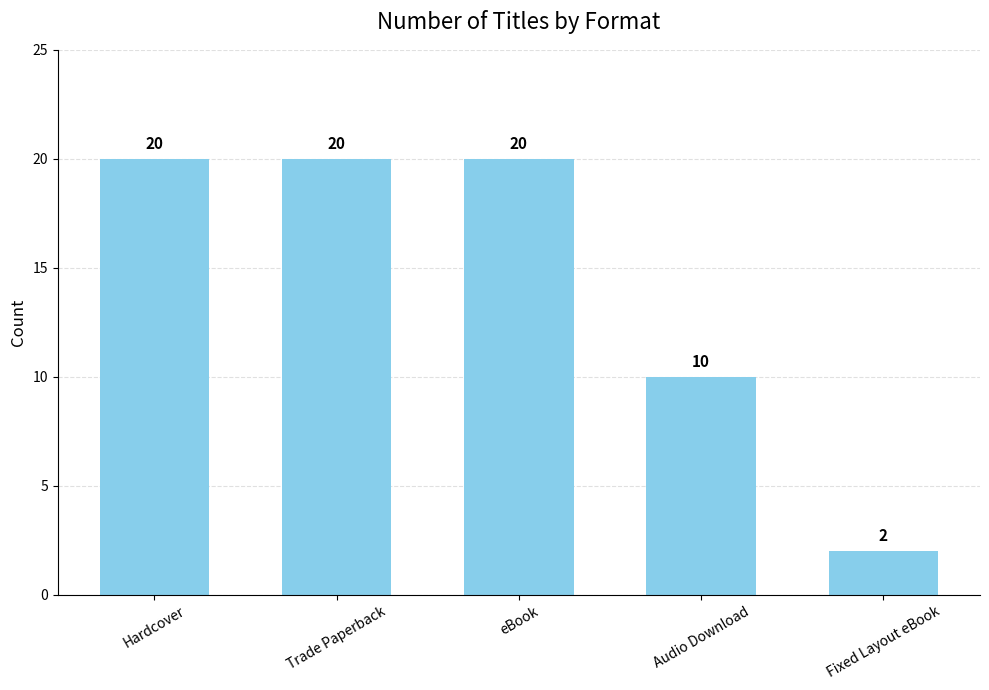

Count the values in the range 10 to 20.

4